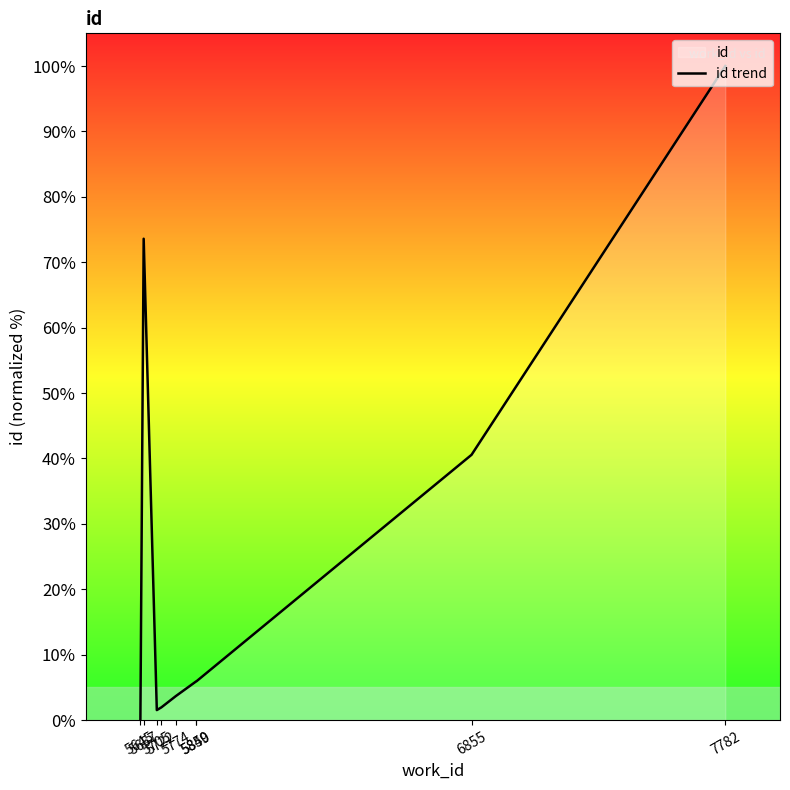

Between 7782 and 5645, which is larger?

7782